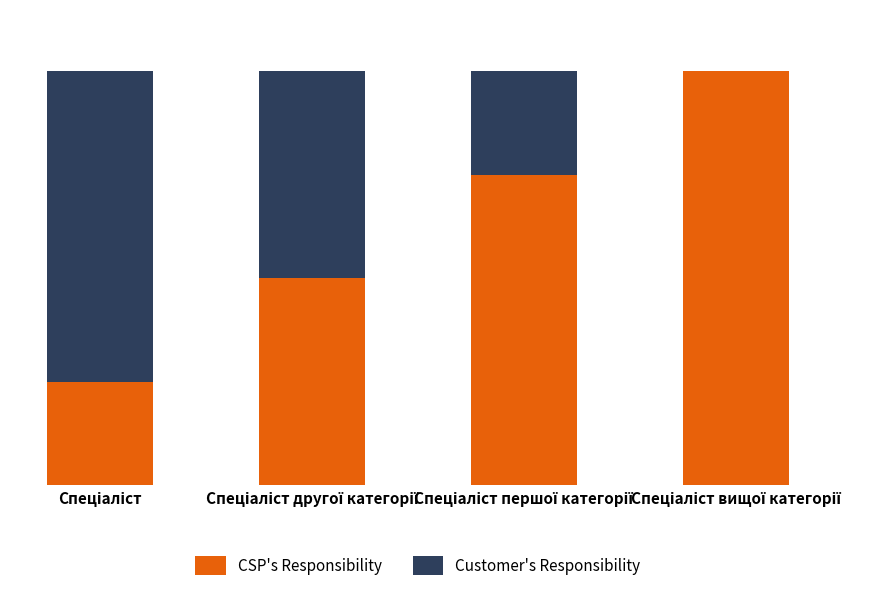

Which series changed the most between Спеціаліст другої категорії and Спеціаліст вищої категорії?

CSP's Responsibility